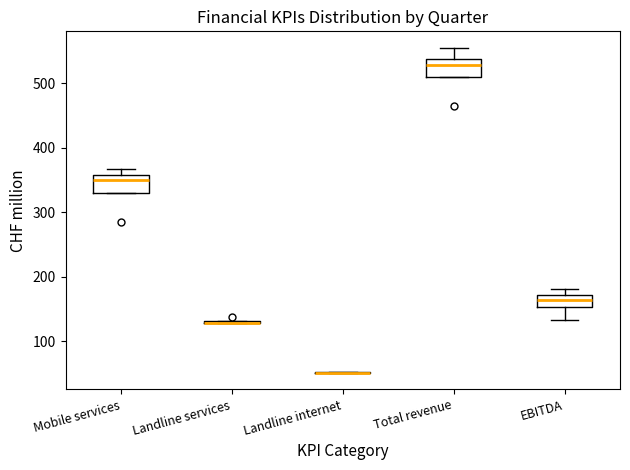

Where does the median line of the box for EBITDA sit on the y-axis? The values are not printed on the chart, so give them approximately, as read against the axis.

160